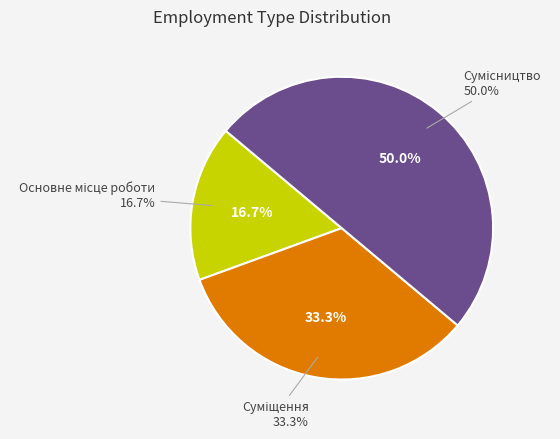

How many segments does this pie chart have?

3